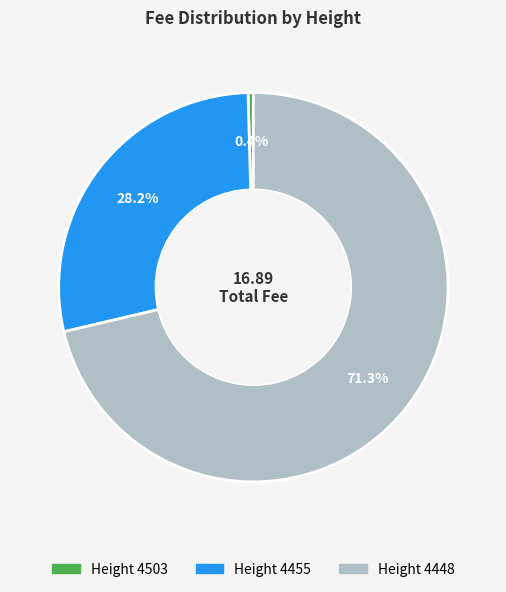

What is the ratio of the value at Height 4455 to the value at Height 4448?

0.4